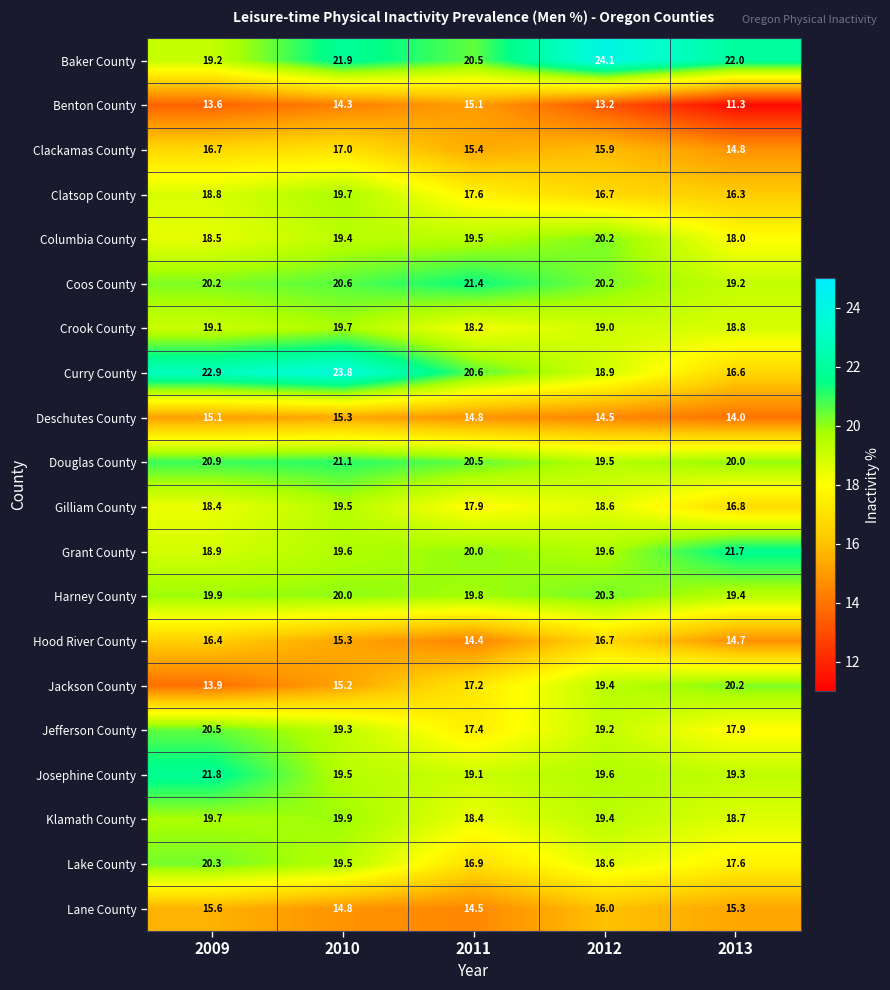

Rank the series at 2013 from highest to lowest value.

Baker County, Grant County, Jackson County, Douglas County, Harney County, Josephine County, Coos County, Crook County, Klamath County, Columbia County, Jefferson County, Lake County, Gilliam County, Curry County, Clatsop County, Lane County, Clackamas County, Hood River County, Deschutes County, Benton County